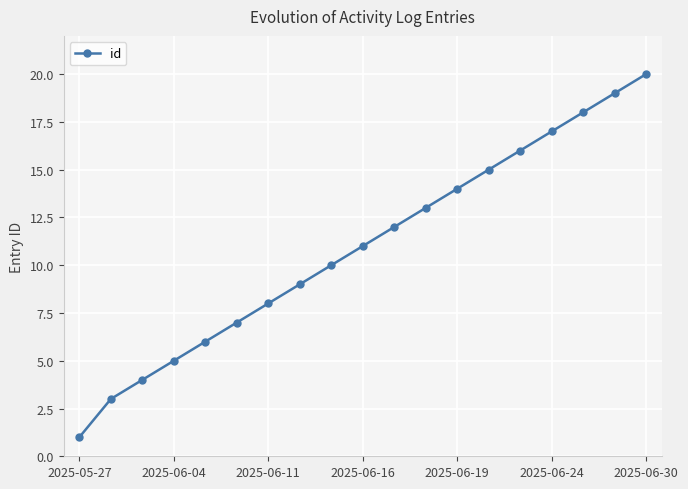

What is the difference between the maximum and second lowest values?

17